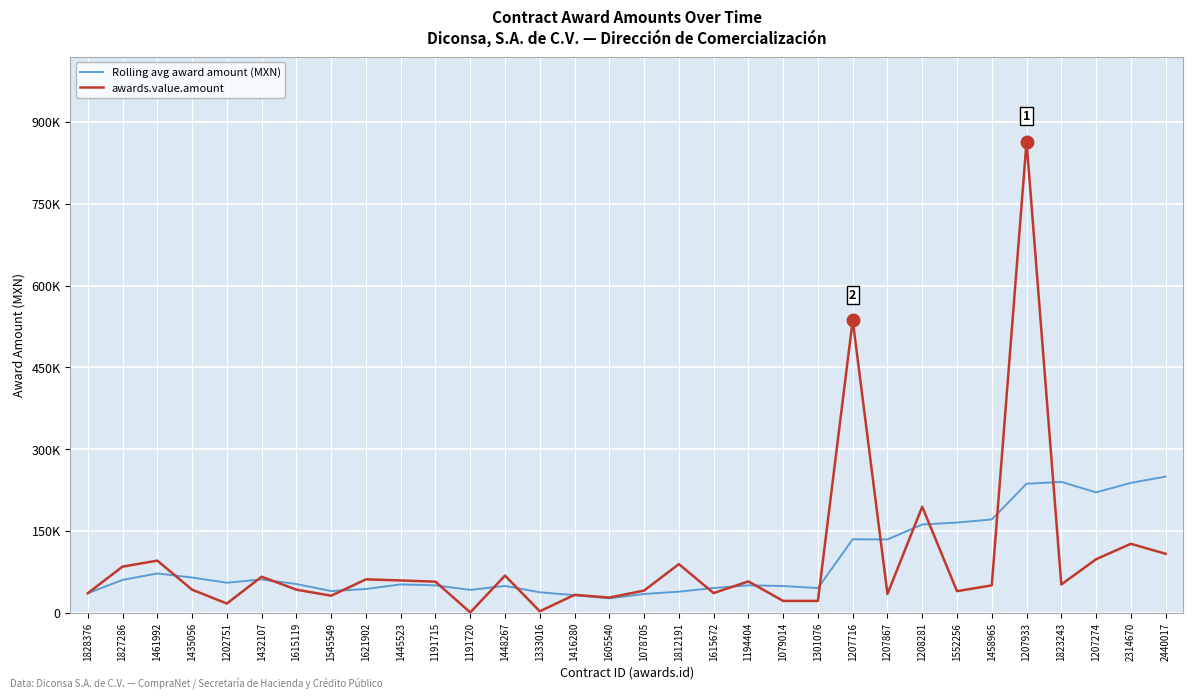

Which series has the largest total across all categories?

awards.value.amount